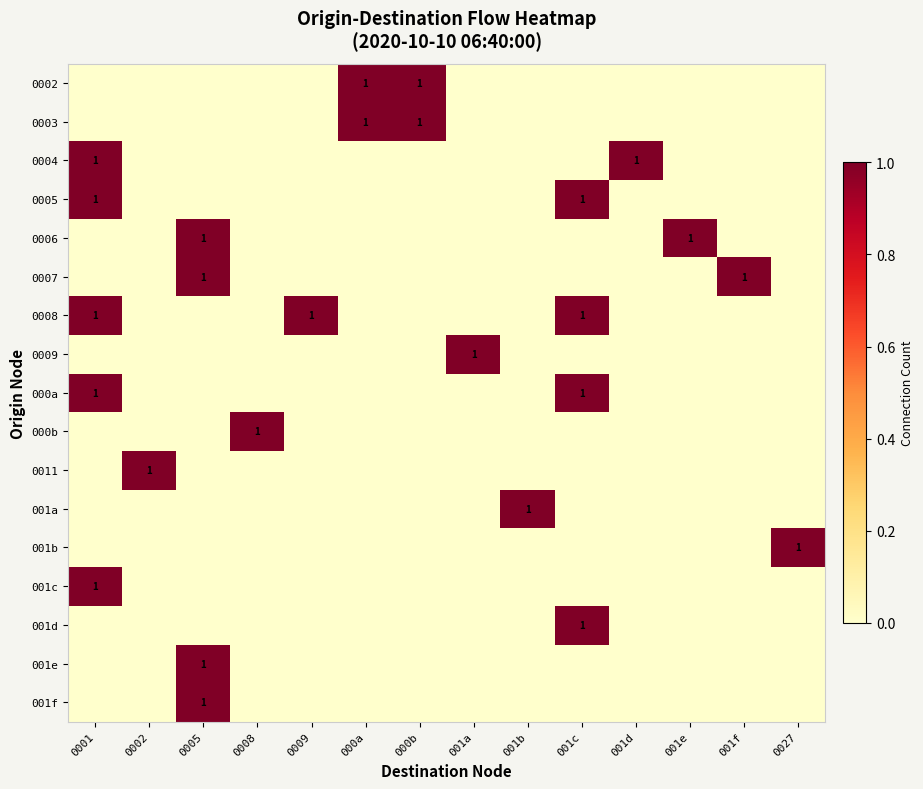

At how many categories does at least one series exceed 0?

14